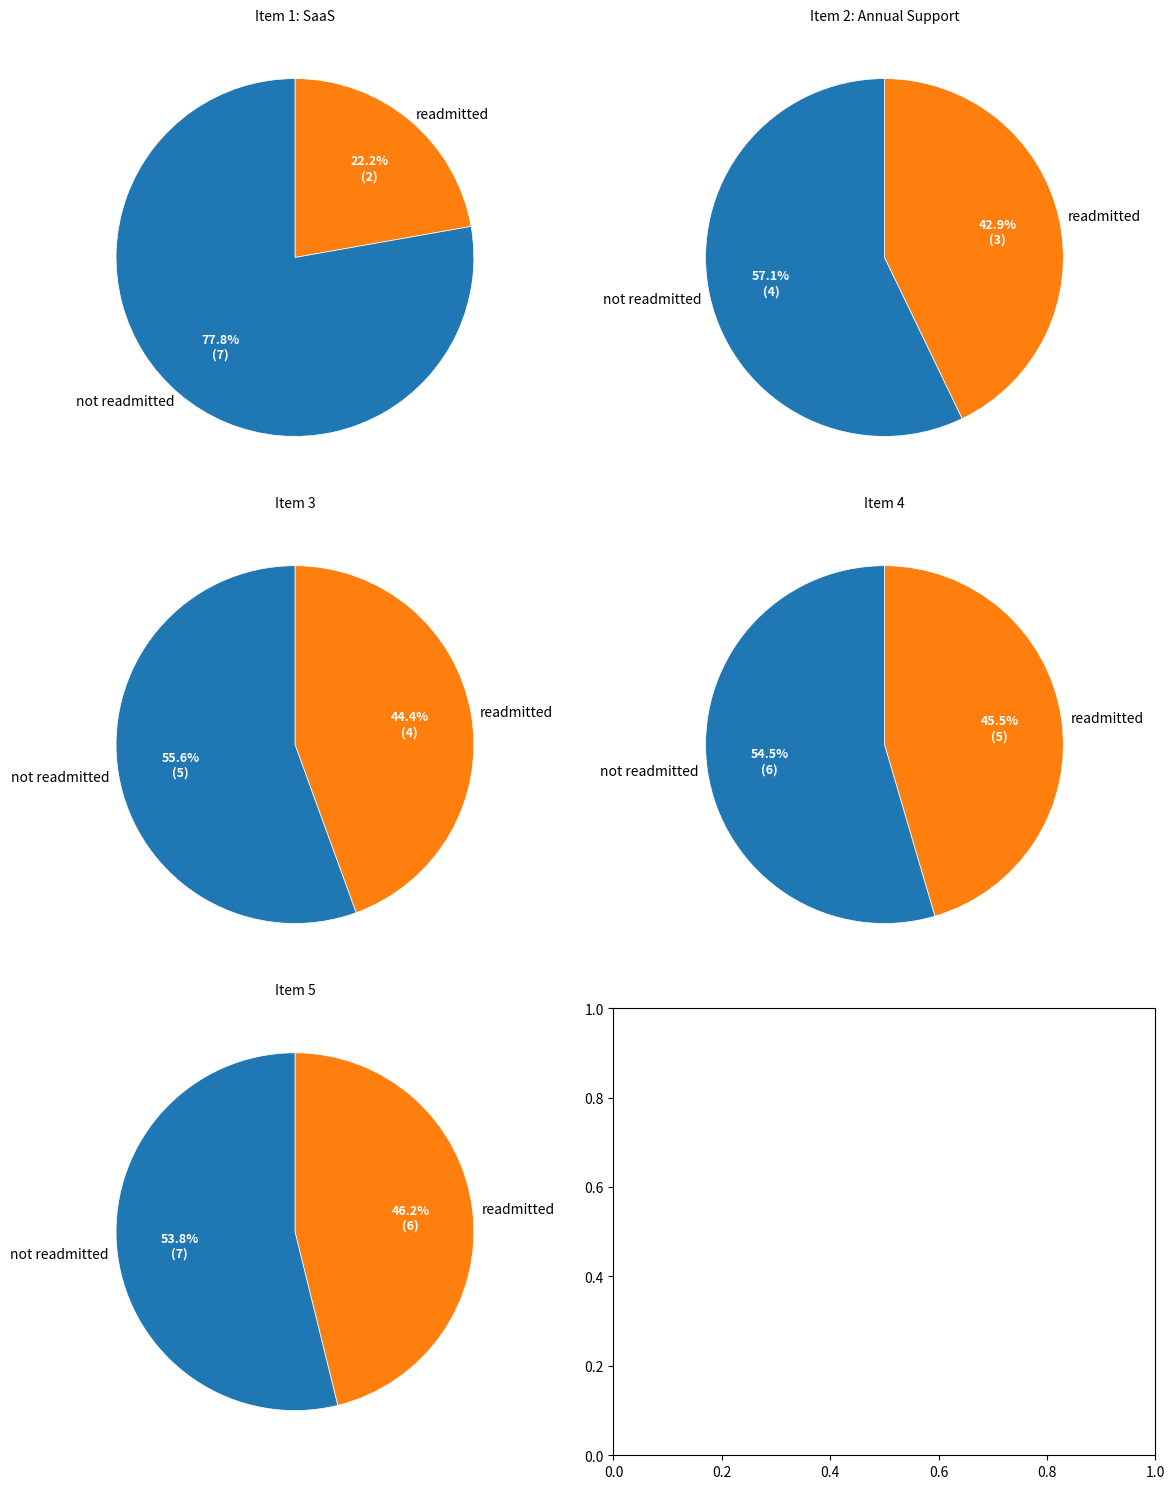

Does Item 3 account for over 50% of the chart?

No